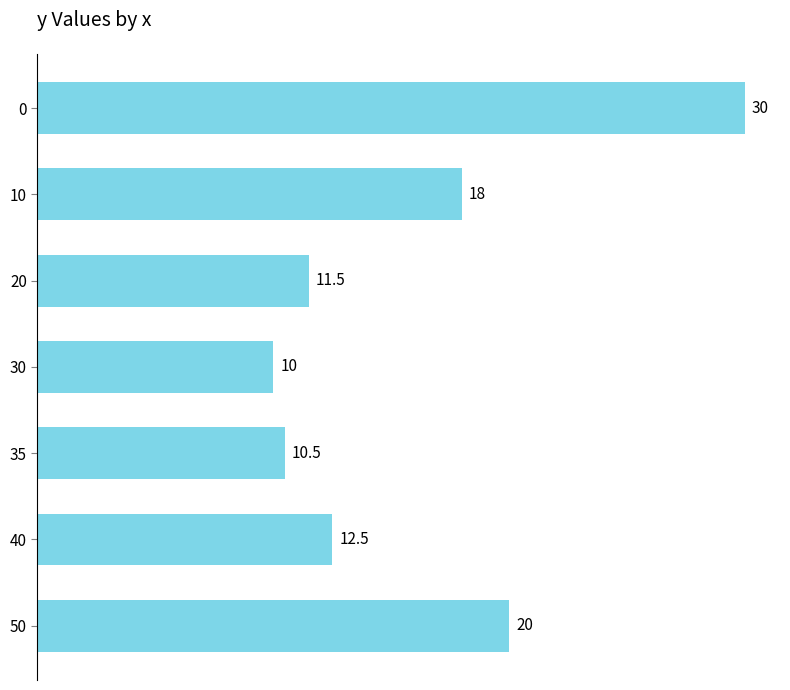

Reading top to bottom, transcribe all the data shown in this chart.

30.0	18.0	11.5	10.0	10.5	12.5	20.0